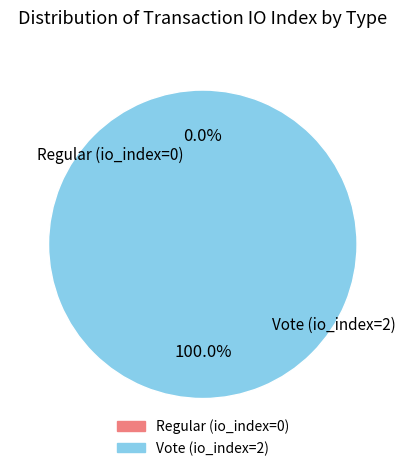

To the nearest percent, what is the difference between the Vote (io_index=2) and Regular (io_index=0) slice percentages?

100%